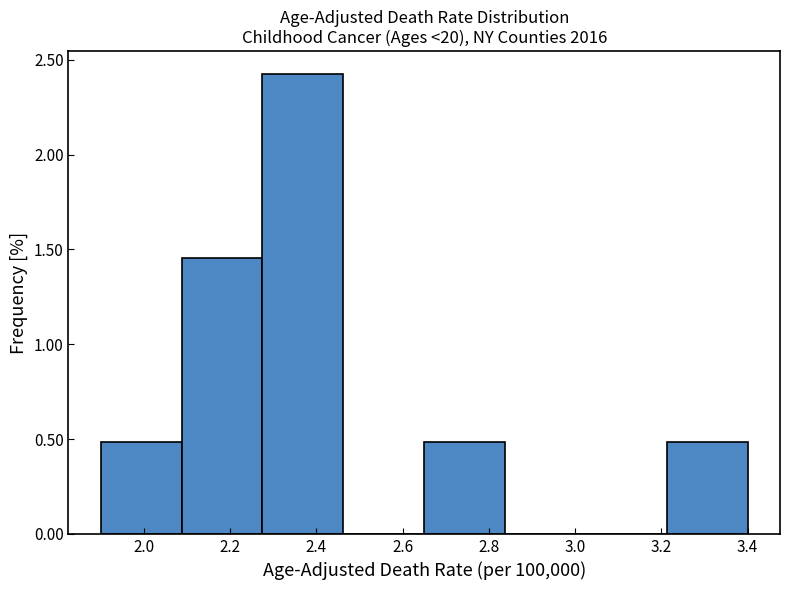

Reading left to right, list every bar in this chart as the range it spans on the x-axis followed by its height. Neither the bar edges nor the heights are printed on the chart, so give them approximately, as read against the axes.

1.90 to 2.08: 0.50
2.08 to 2.28: 1.45
2.28 to 2.46: 2.40
2.46 to 2.66: 0
2.66 to 2.84: 0.50
2.84 to 3.02: 0
3.02 to 3.22: 0
3.22 to 3.40: 0.50